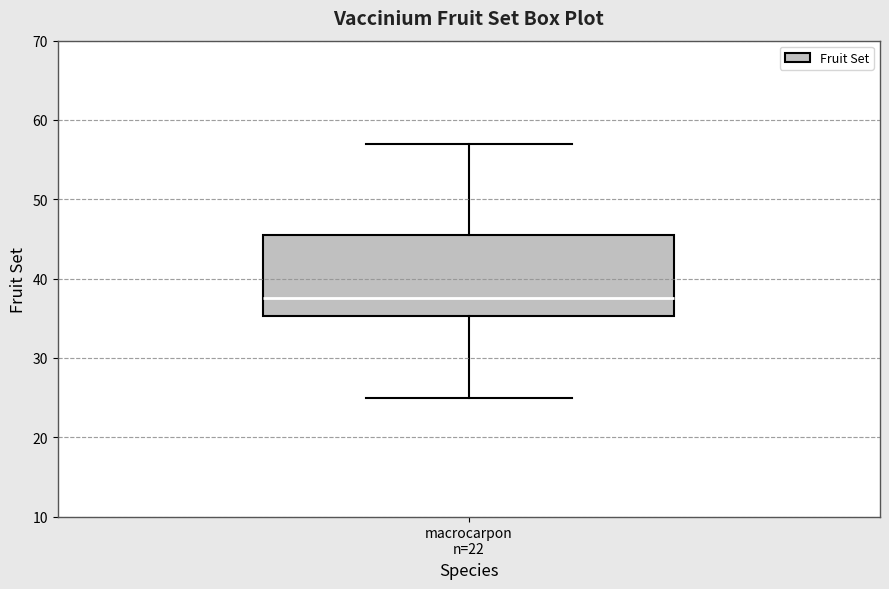

Transcribe this box plot: give where the median line is, the range the box spans, and where the two whiskers end, as read against the y-axis. The values are not printed on the chart, so give them approximately, as read against the axis.

median 38, box 35 to 46, whiskers 25 to 57